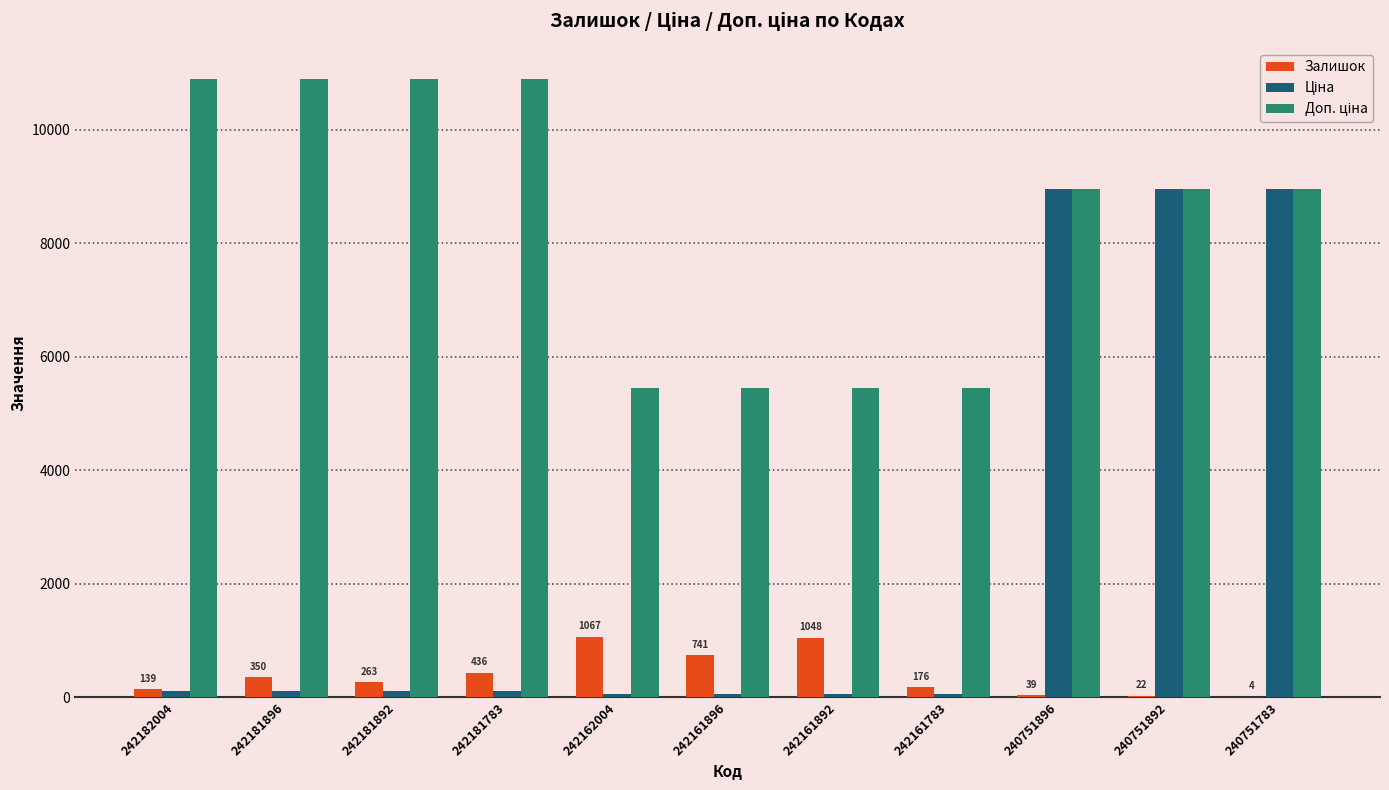

What is the maximum value for Залишок?

1067.0